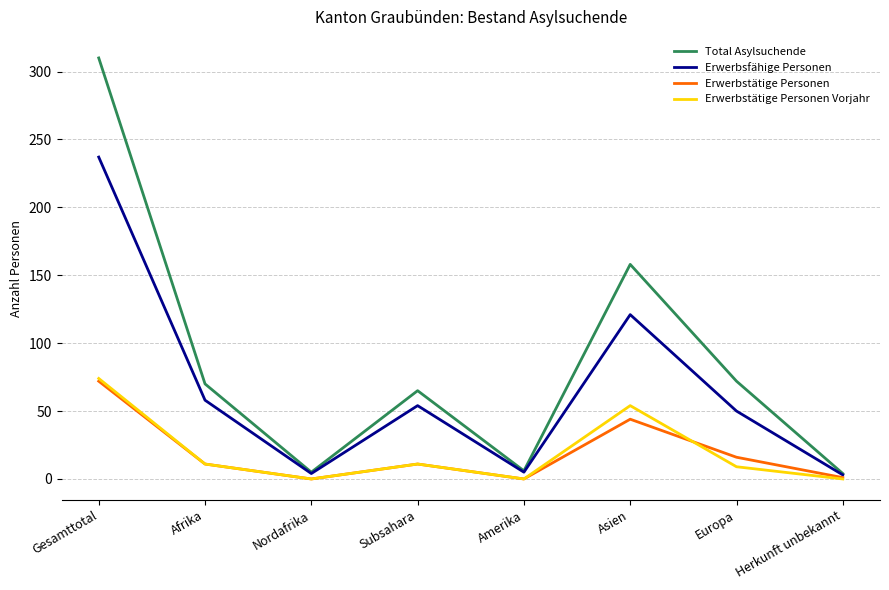

Rank the series at Asien from lowest to highest value.

Erwerbstätige Personen, Erwerbstätige Personen Vorjahr, Erwerbsfähige Personen, Total Asylsuchende